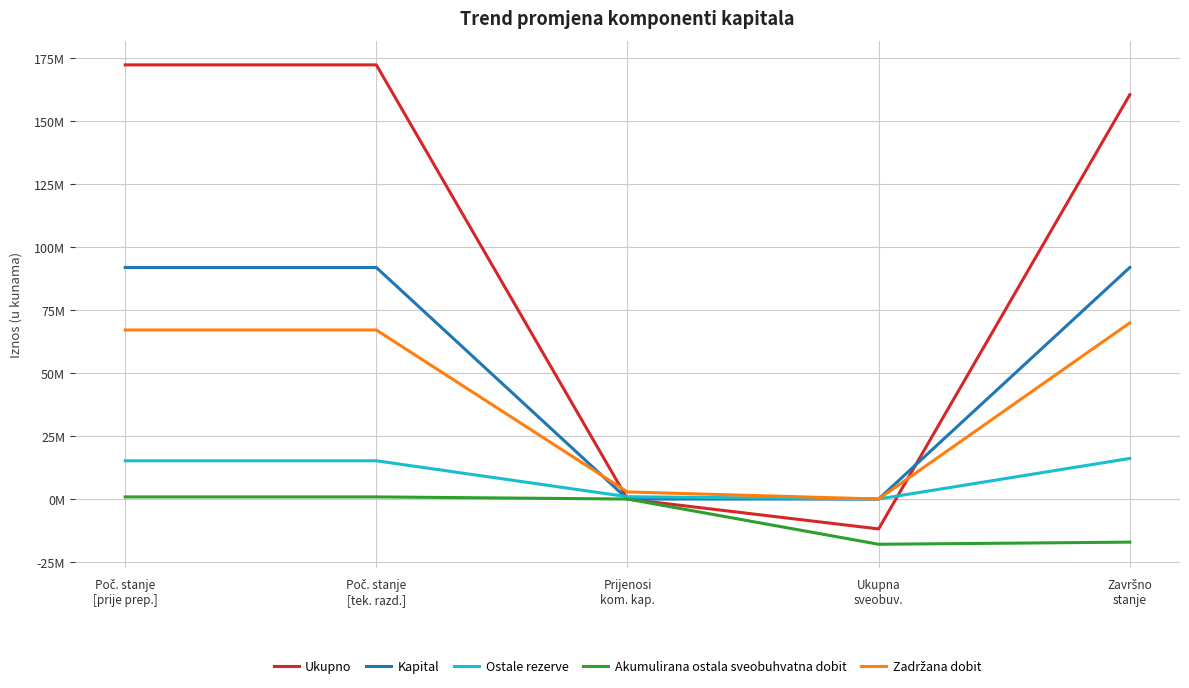

What is the difference between the maximum and minimum values in the Kapital series?

91897200